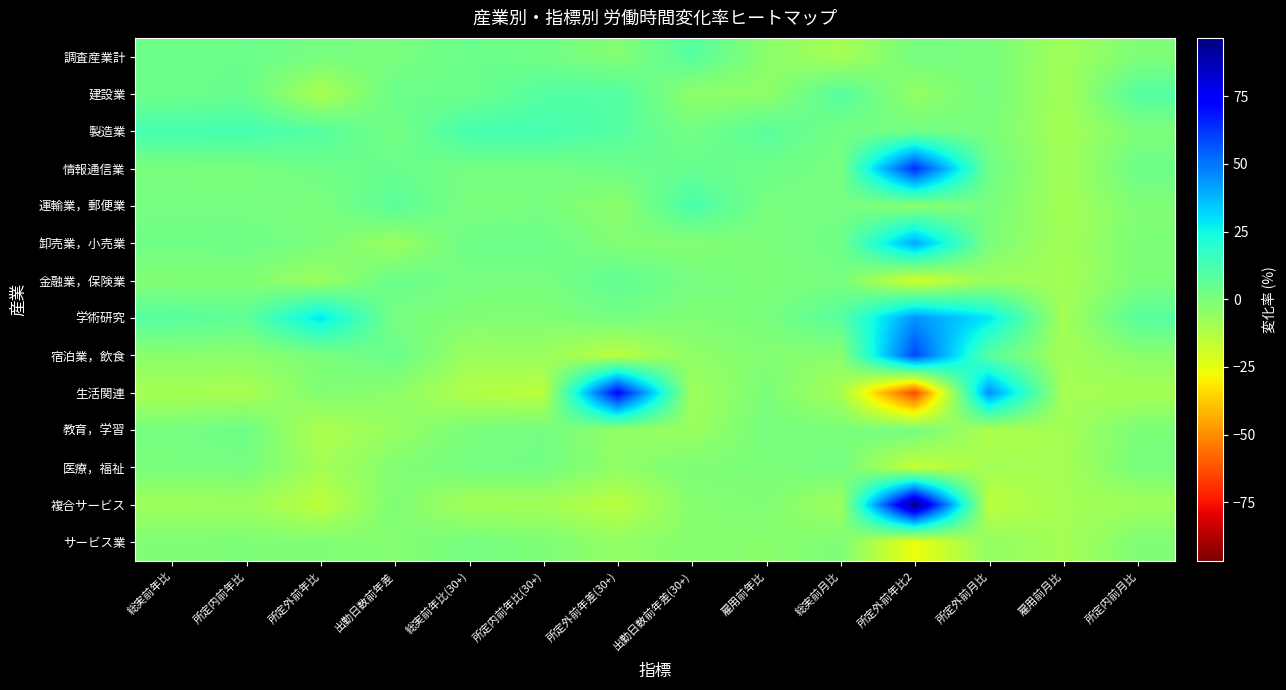

Which has a higher value, 出勤日数前年差(30+) or 所定内前年比?

出勤日数前年差(30+)